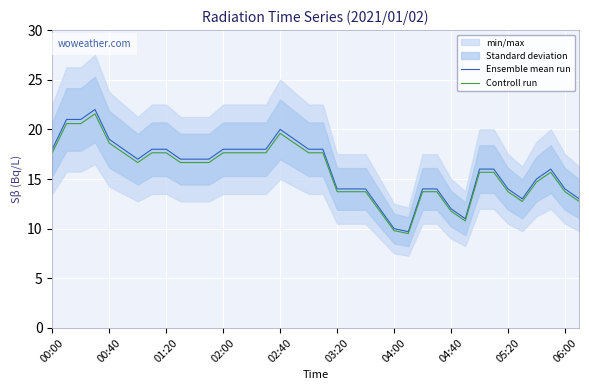

The Ensemble mean run series shows 31.5 at 17. True or false?

False